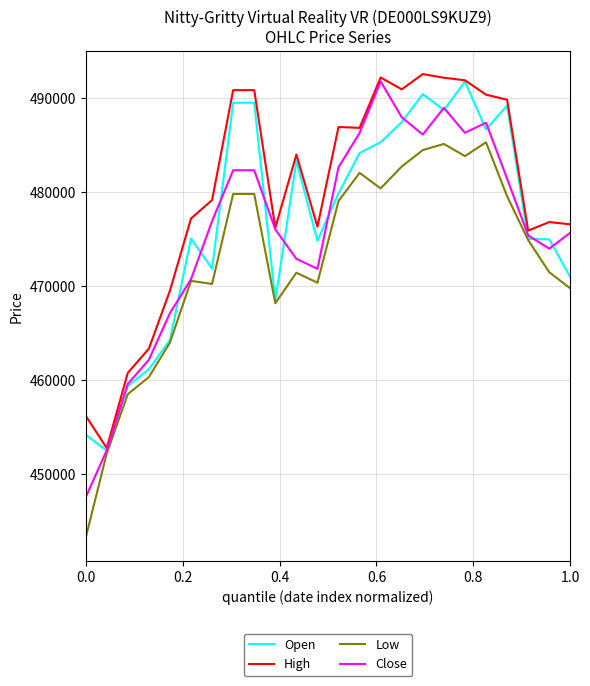

What is the average value of the Low series?

472784